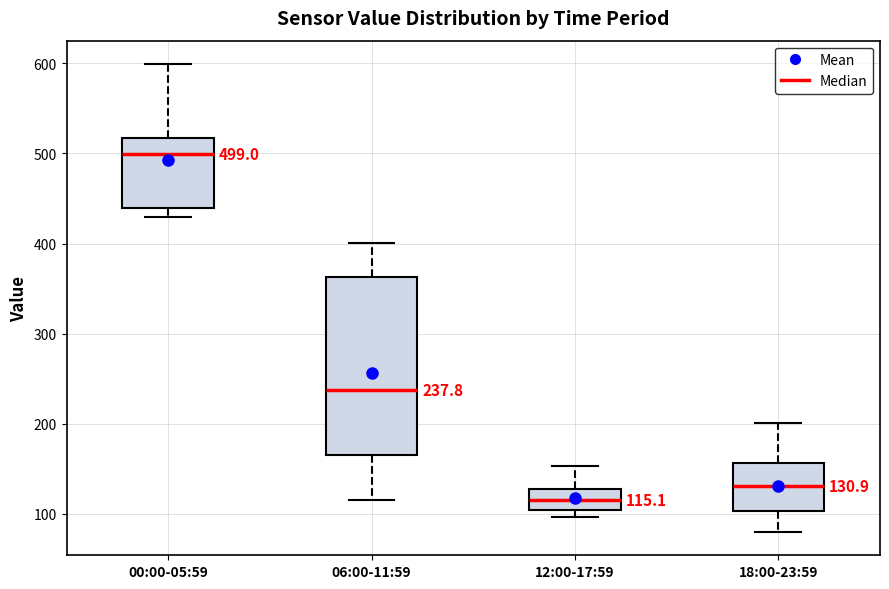

Comparing the boxes themselves (not the whiskers), which one is the tallest?

06:00-11:59